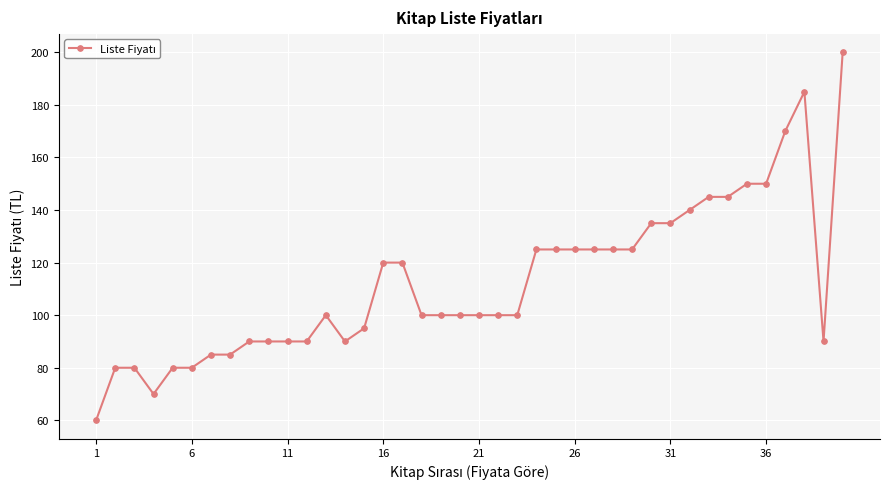

What is the difference between the maximum and minimum values?

140